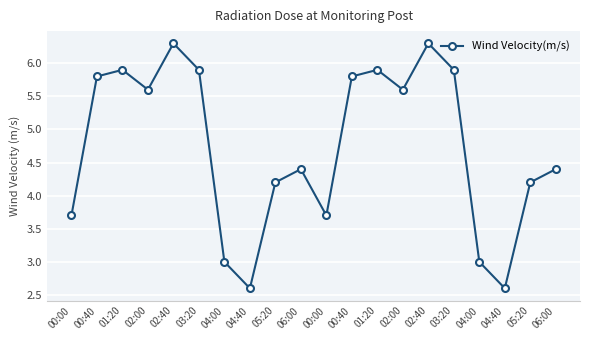

Does the chart have visible grid lines?

Yes